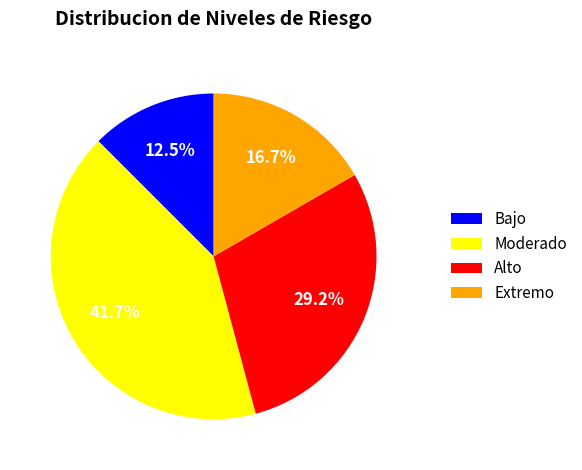

Does any single category account for the majority?

No